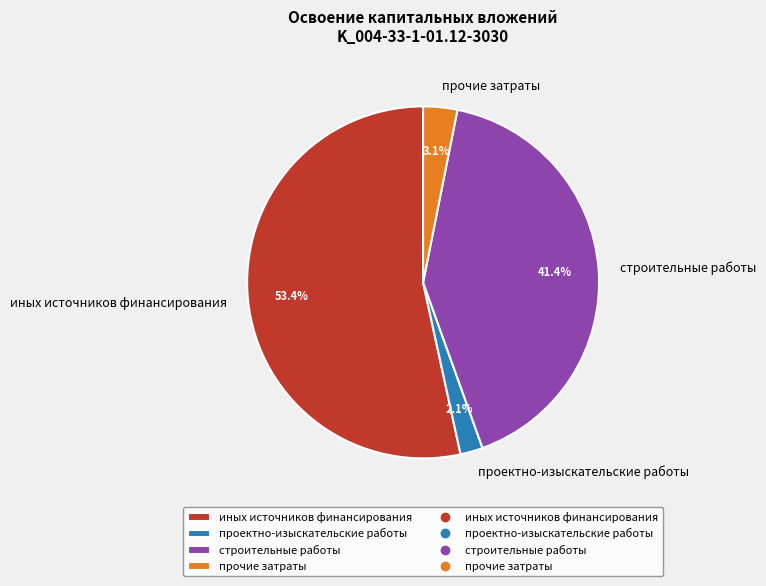

To the nearest percent, what is the difference between the прочие затраты and строительные работы slice percentages?

38%